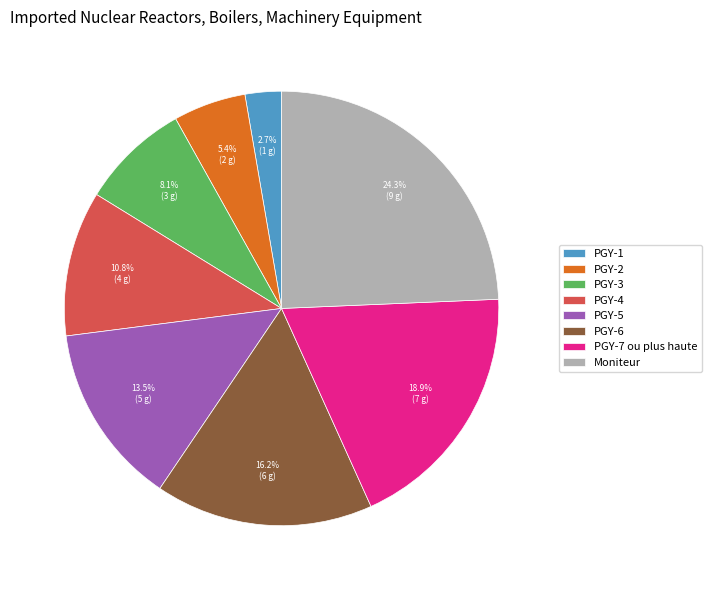

To the nearest percent, what percentage of the pie is PGY-4?

11%